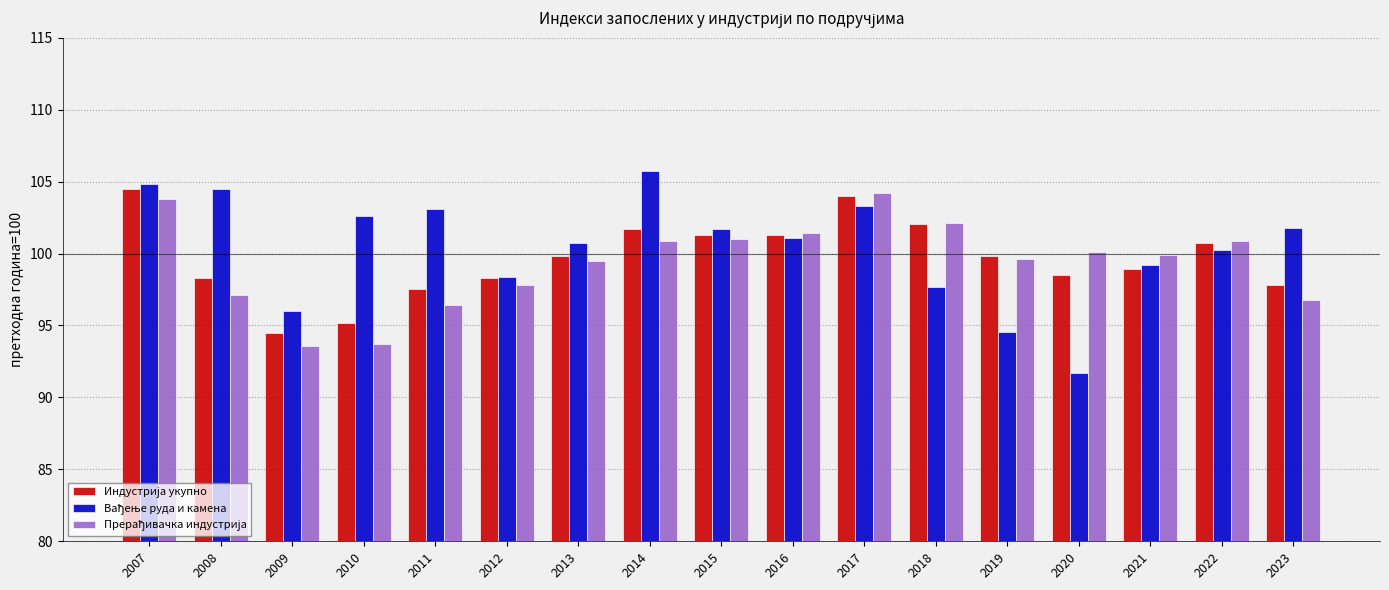

Which category has the highest value across all series?

2014